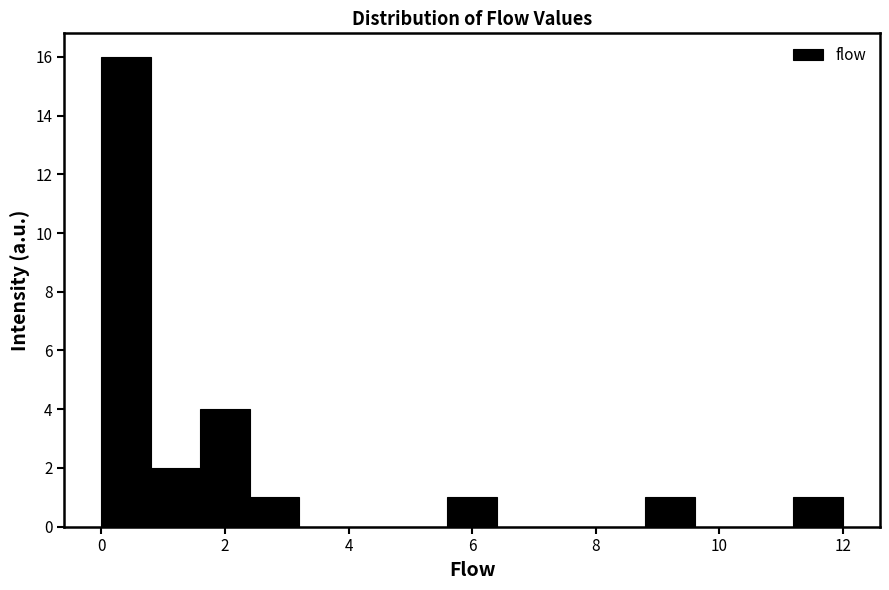

Over which range of the x-axis is the bar tallest?

0.0 to 0.8